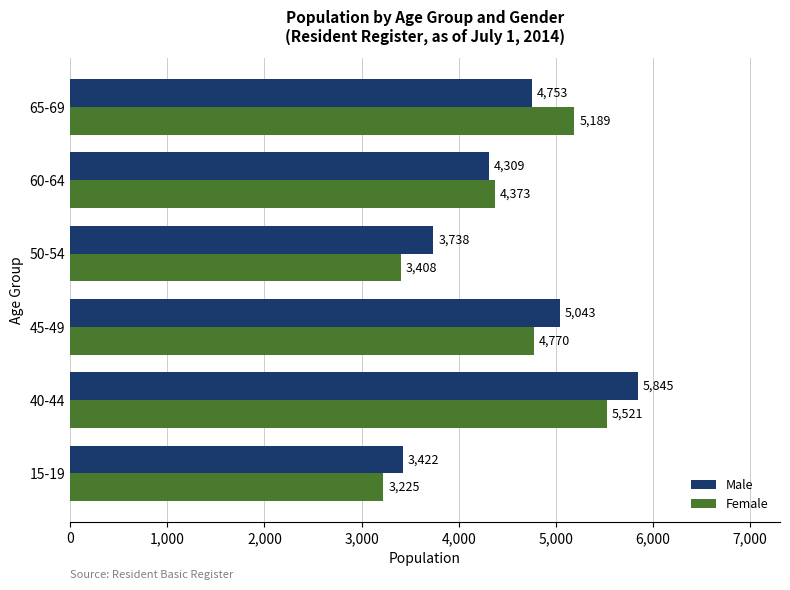

Rank the series by their average value, from highest to lowest.

Male, Female